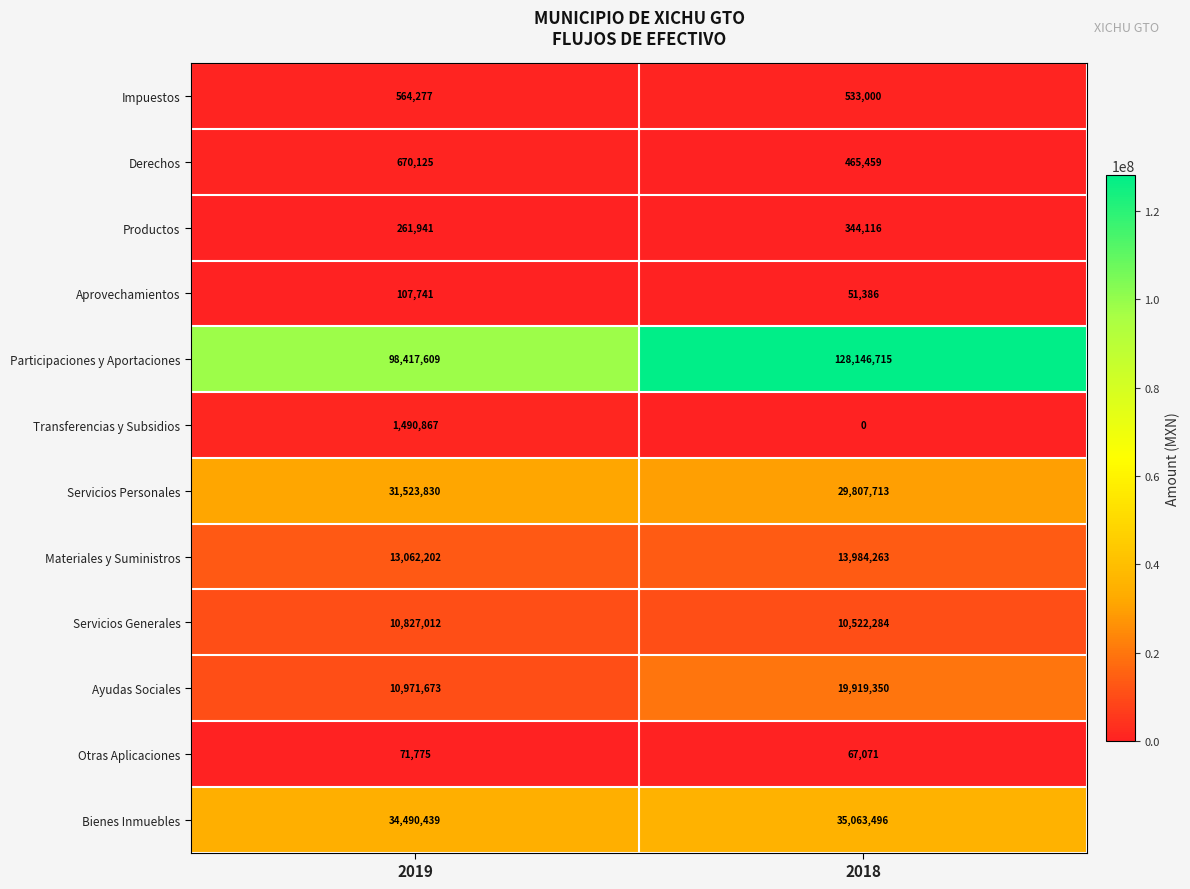

What is the approximate value of Ayudas Sociales at 2019, to the nearest 50?

10971650